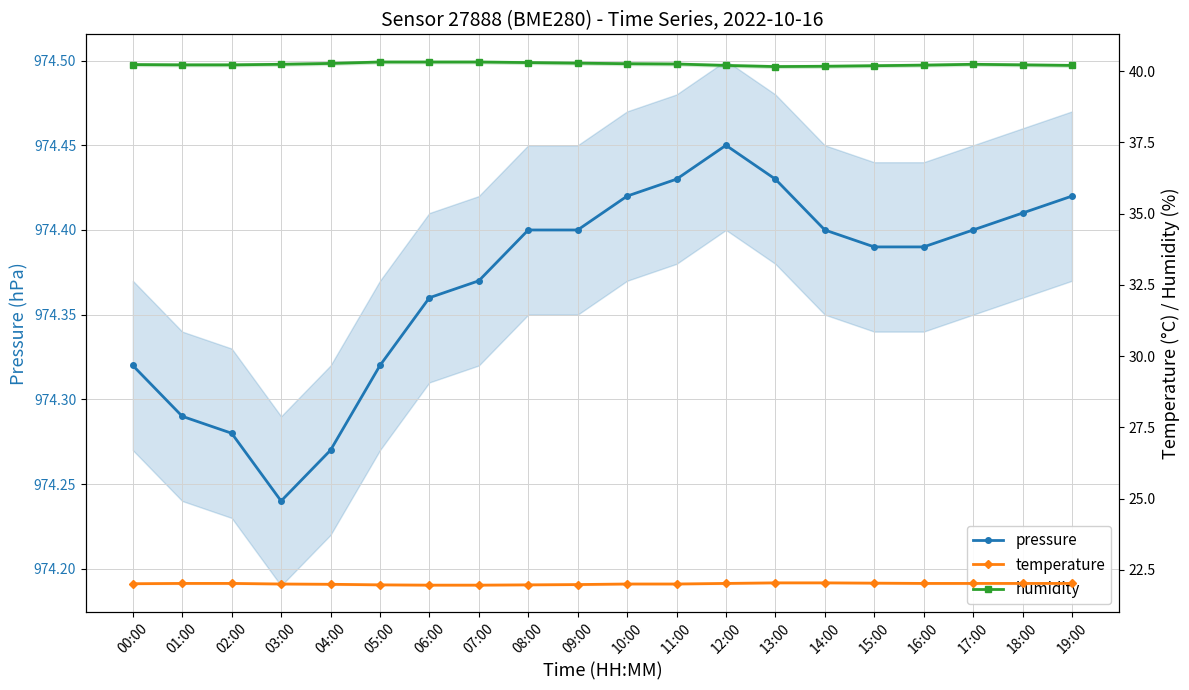

Rank the categories by temperature value from highest to lowest.

13:00, 14:00, 15:00, 01:00, 02:00, 12:00, 16:00, 17:00, 18:00, 19:00, 00:00, 03:00, 10:00, 11:00, 04:00, 09:00, 05:00, 08:00, 06:00, 07:00